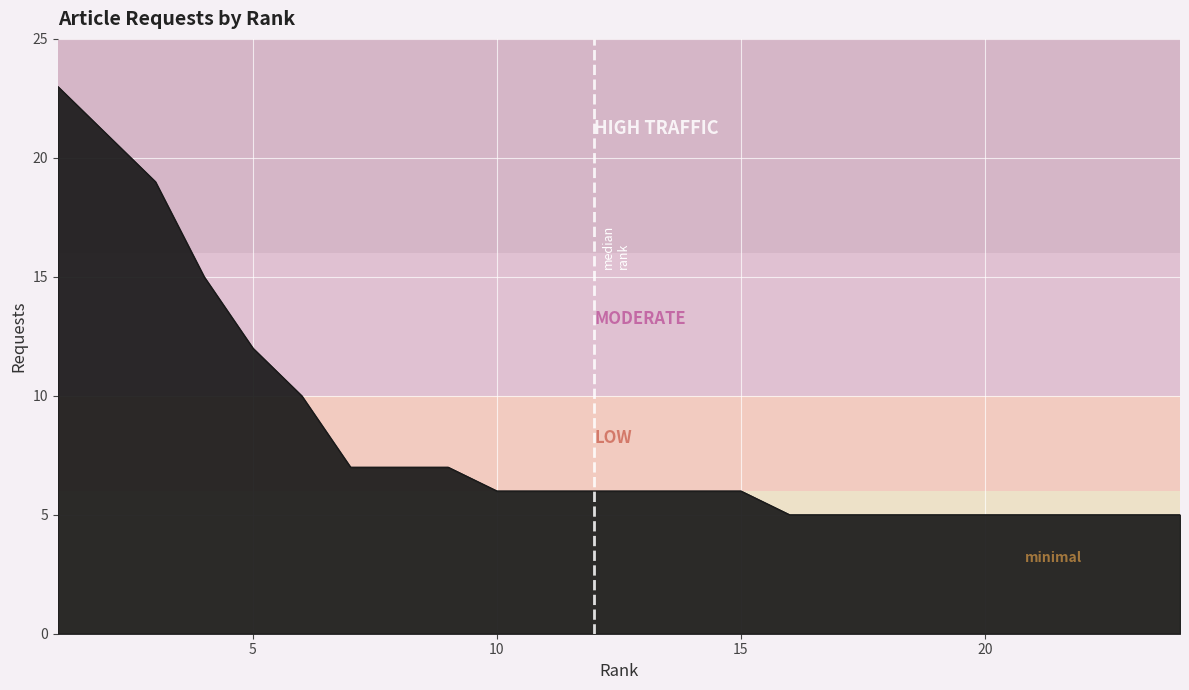

What is the maximum value shown in the chart?

23